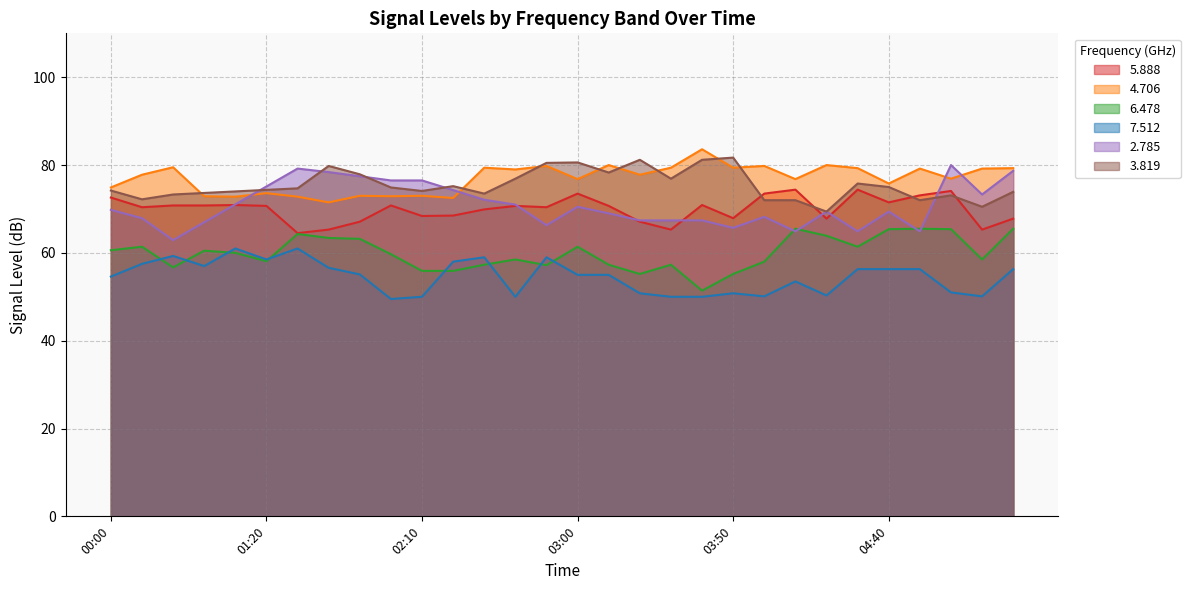

What is the average value of the   7.512 series?

54.6